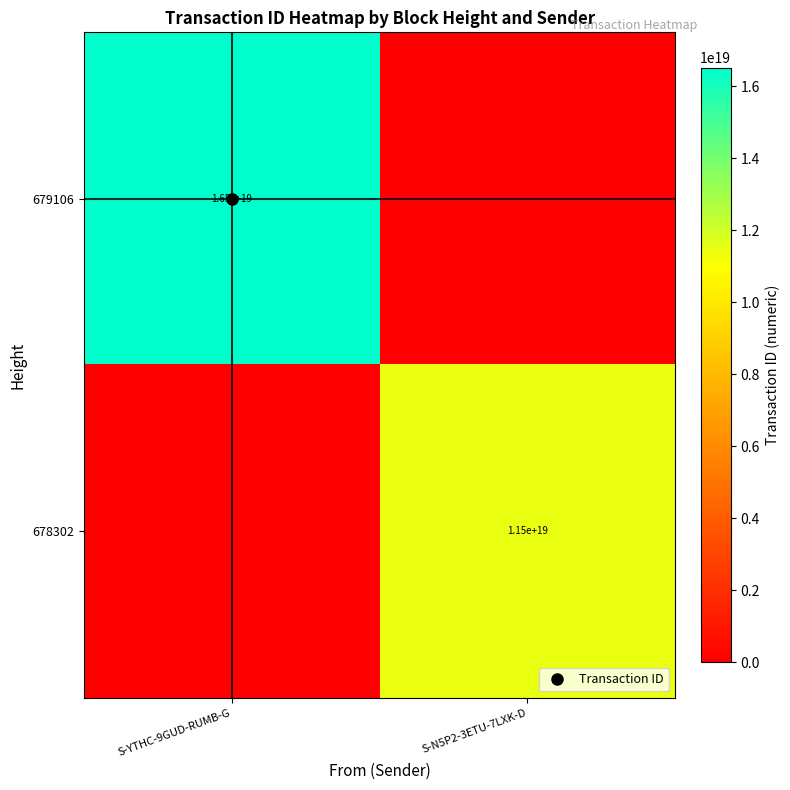

At which category is the sum across all series the highest?

S-YTHC-9GUD-RUMB-G